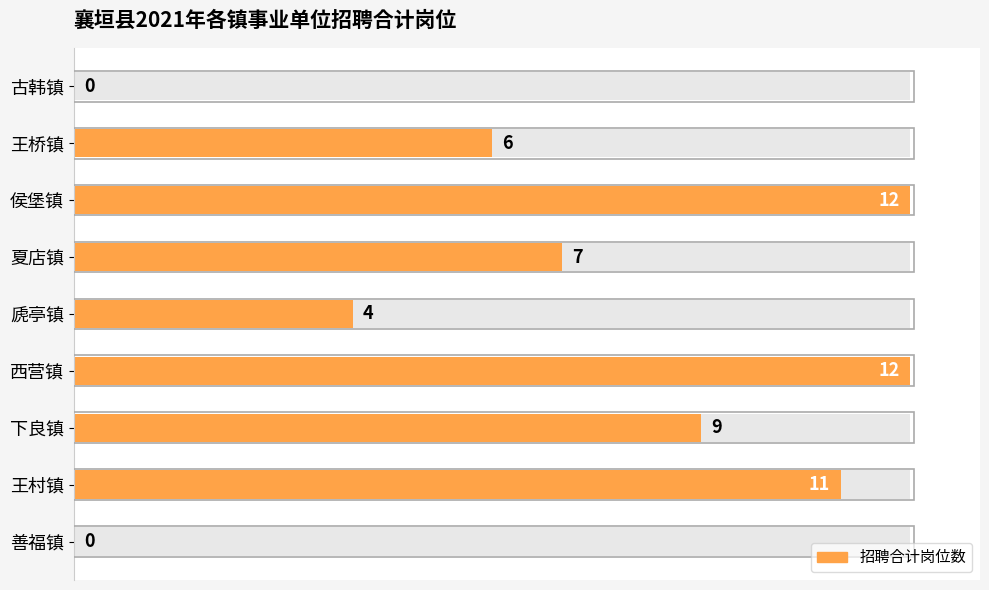

How many distinct data groups are displayed?

1